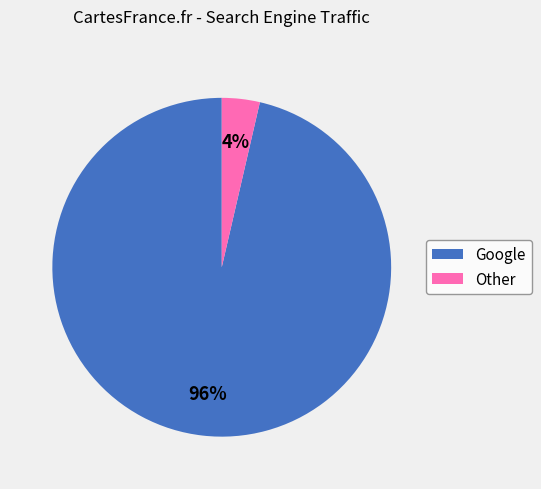

Is there any slice that represents more than half of the pie?

Yes